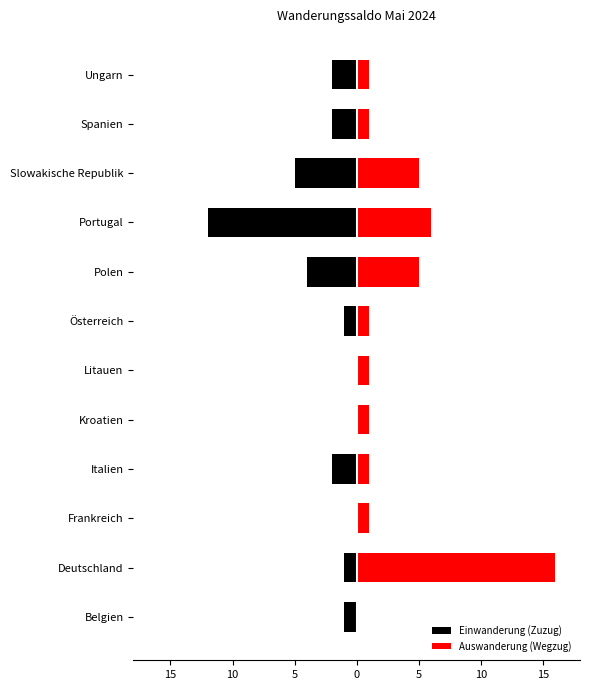

At how many categories does at least one series exceed -2?

12